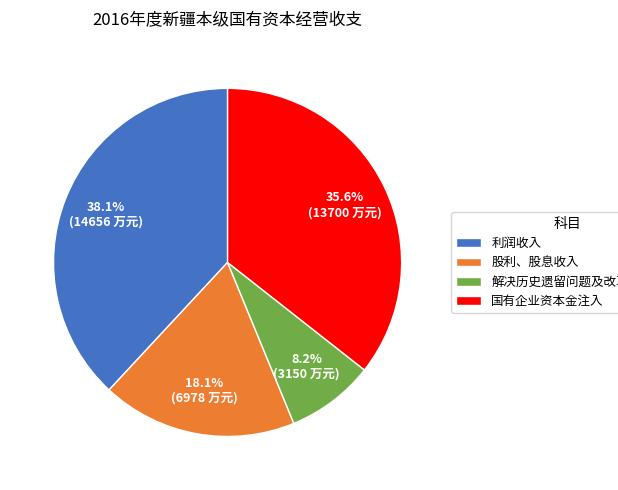

Rank the categories by value from highest to lowest.

利润收入, 国有企业资本金注入, 股利、股息收入, 解决历史遗留问题及改革成本支出